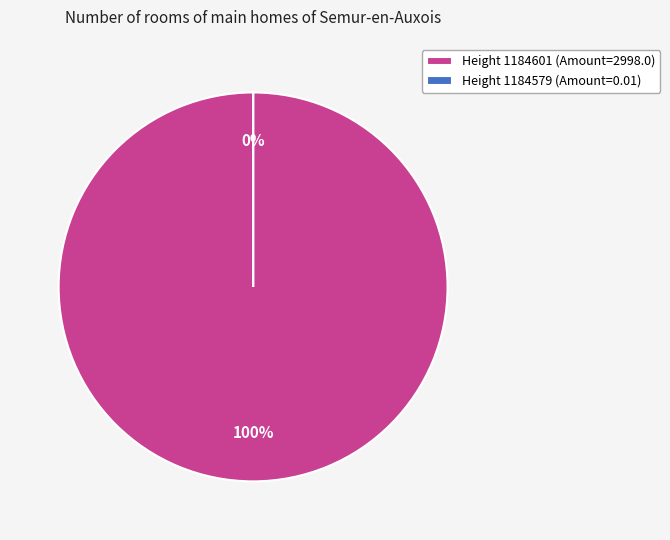

How much of the chart is everything except 1184579?

100.0%